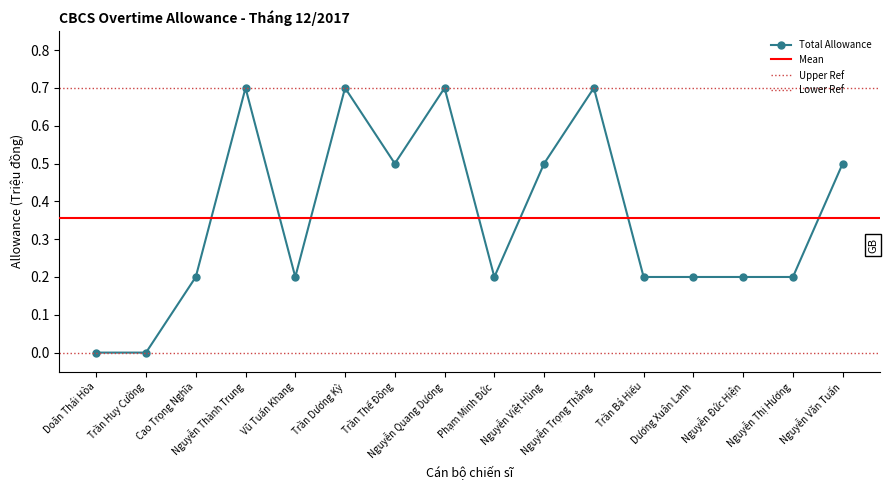

True or false: the data has more than 0 interior local peaks.

True